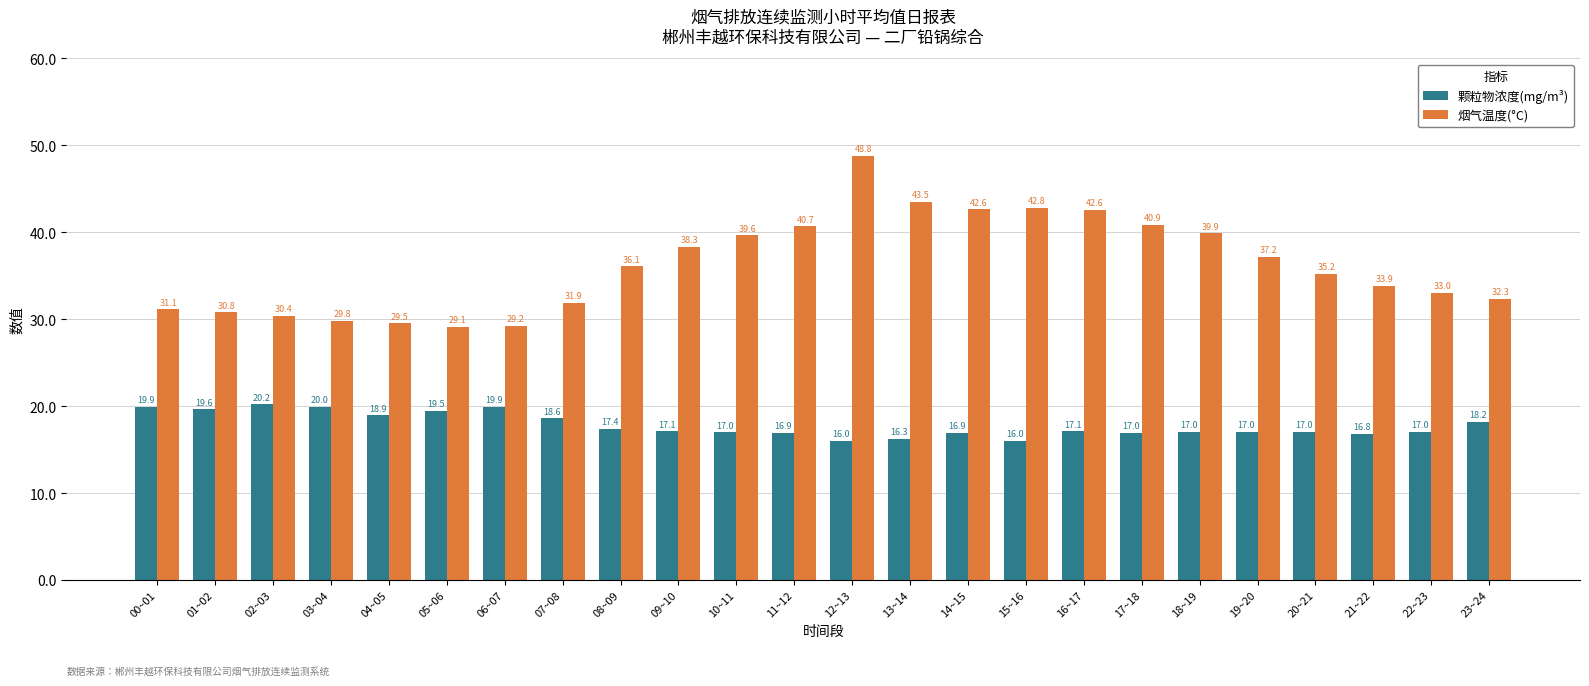

Reading right to left, extract all data points from this chart.

颗粒物浓度(mg/m³): 18.2	17.0	16.8	17.0	17.0	17.0	17.0	17.1	16.0	16.9	16.3	16.0	16.9	17.0	17.1	17.4	18.6	19.9	19.5	18.9	20.0	20.2	19.6	19.9
烟气温度(°C): 32.3	33.0	33.9	35.2	37.2	39.9	40.9	42.6	42.8	42.6	43.5	48.8	40.7	39.6	38.3	36.1	31.9	29.2	29.1	29.5	29.8	30.4	30.8	31.1